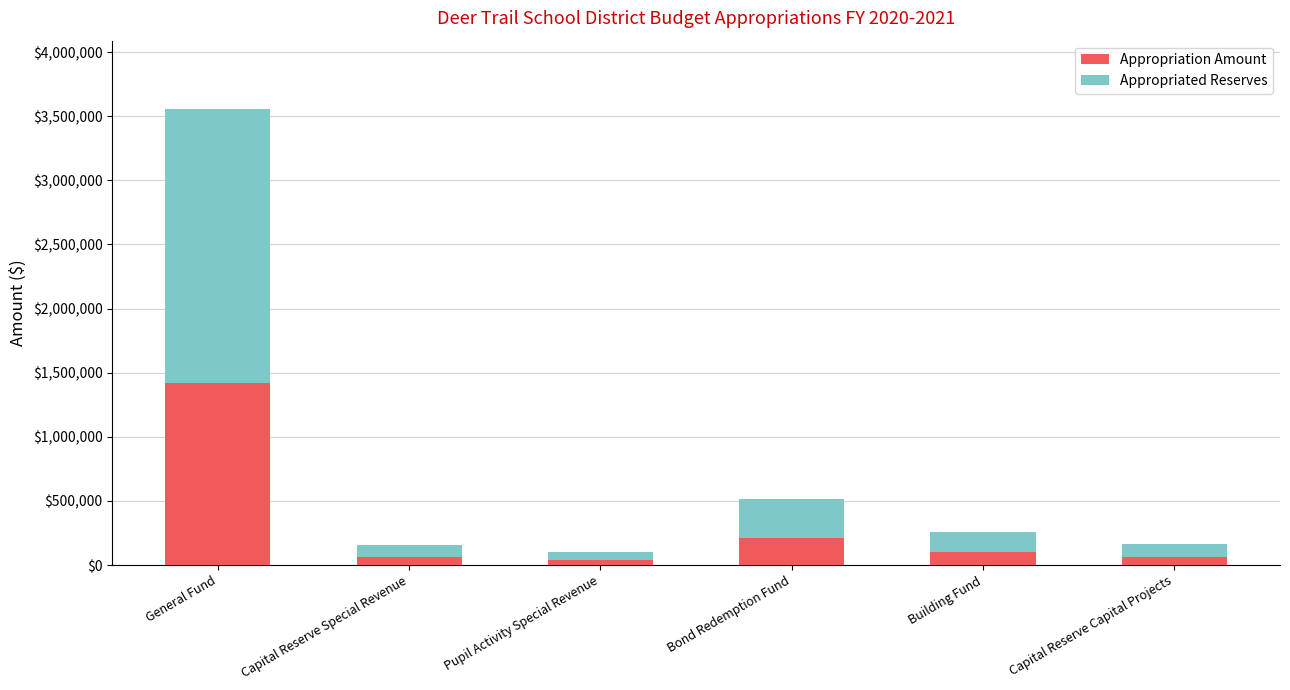

How many data points in Appropriation Amount are less than 104000?

3